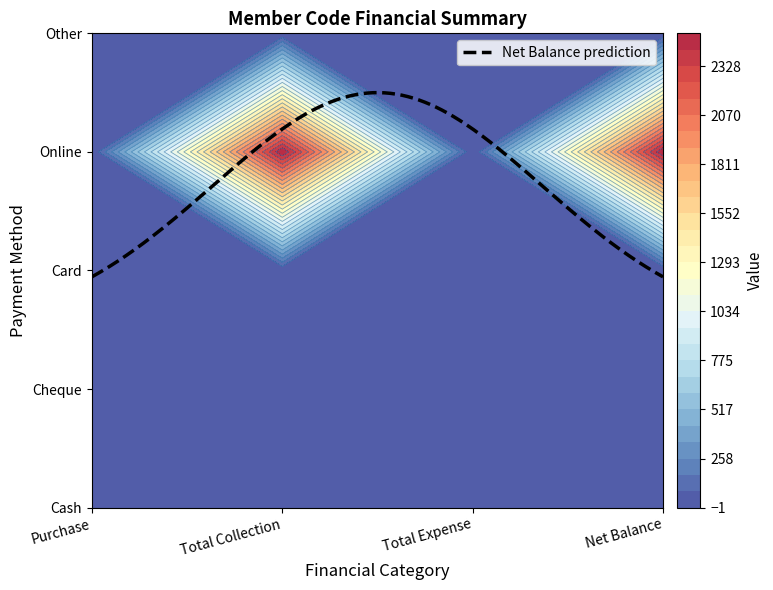

The value of Card at Online is 0. True or false?

True